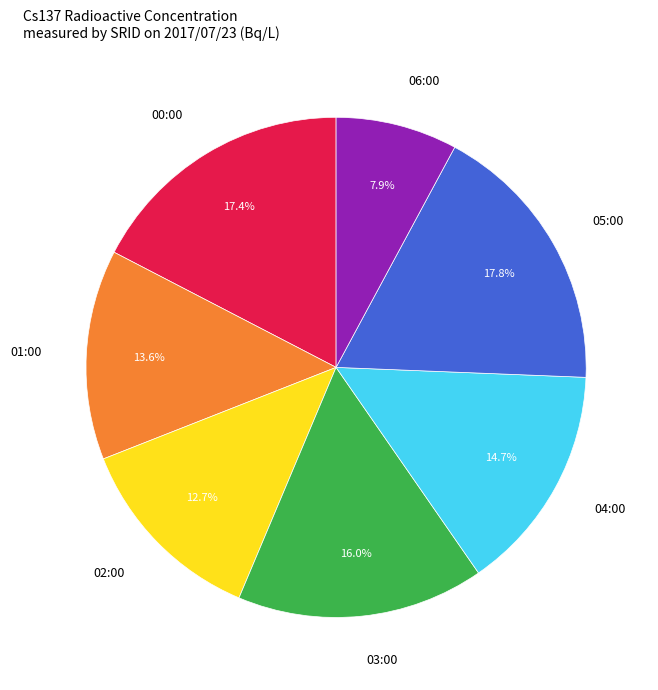

Is there any slice that represents more than half of the pie?

No